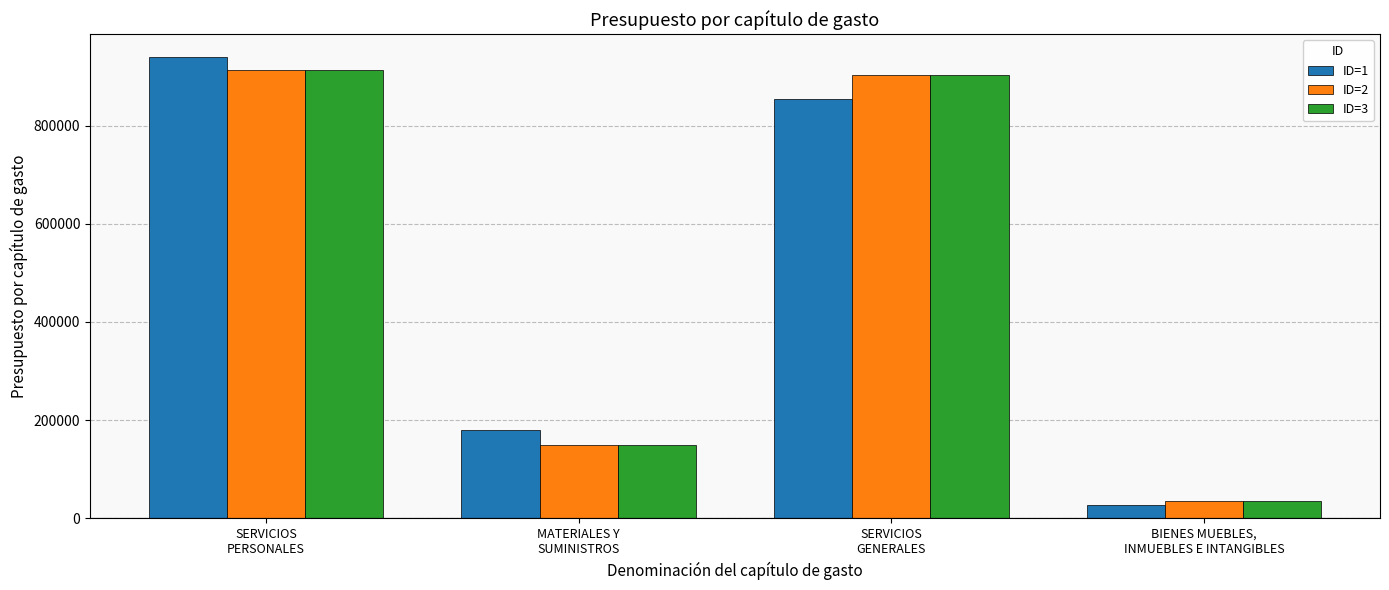

What is the maximum value shown in the chart?

938890.9